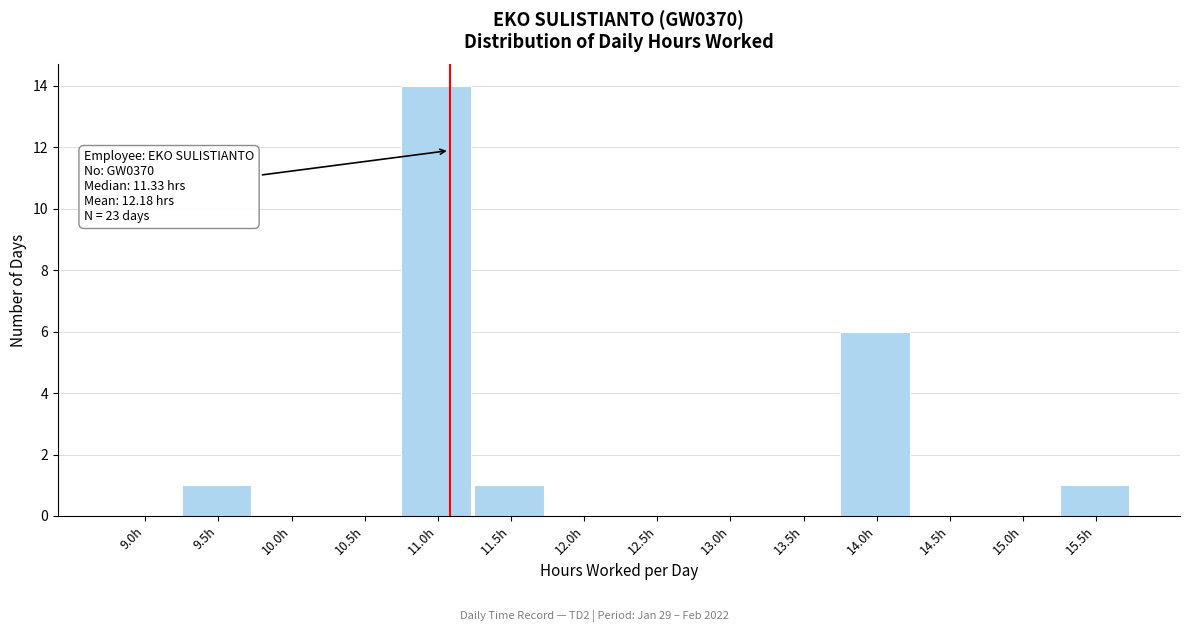

Reading left to right, extract all data points from this chart.

9.0h=0	9.5h=1	10.0h=0	10.5h=0	11.0h=14	11.5h=1	12.0h=0	12.5h=0	13.0h=0	13.5h=0	14.0h=6	14.5h=0	15.0h=0	15.5h=1